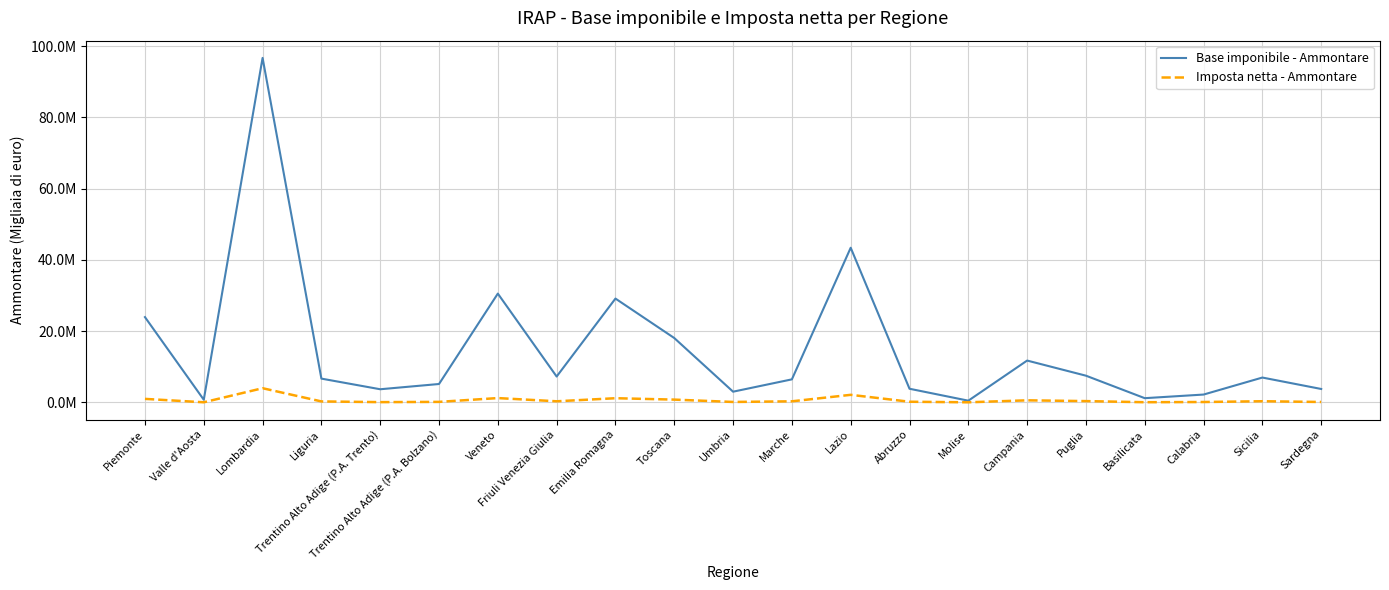

Does the chart have visible grid lines?

Yes